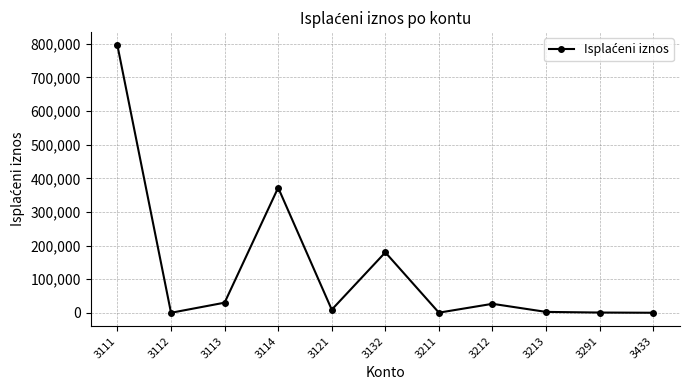

The value at 3132 is 296544.3. True or false?

False